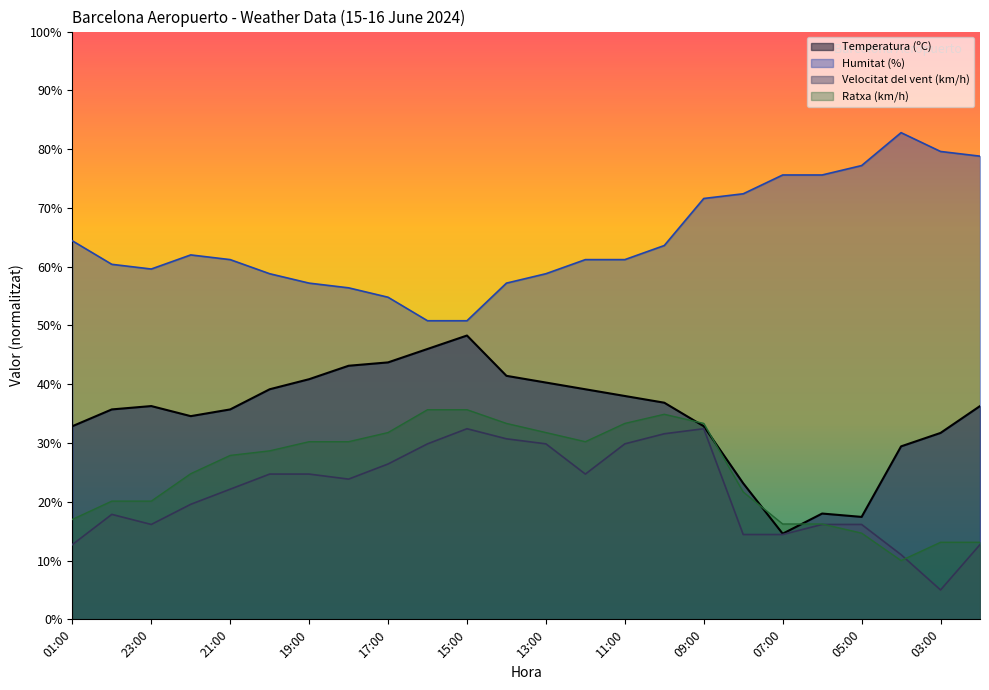

What is the sum of the Temperatura (ºC) values at 22:00 and 18:00?

77.7